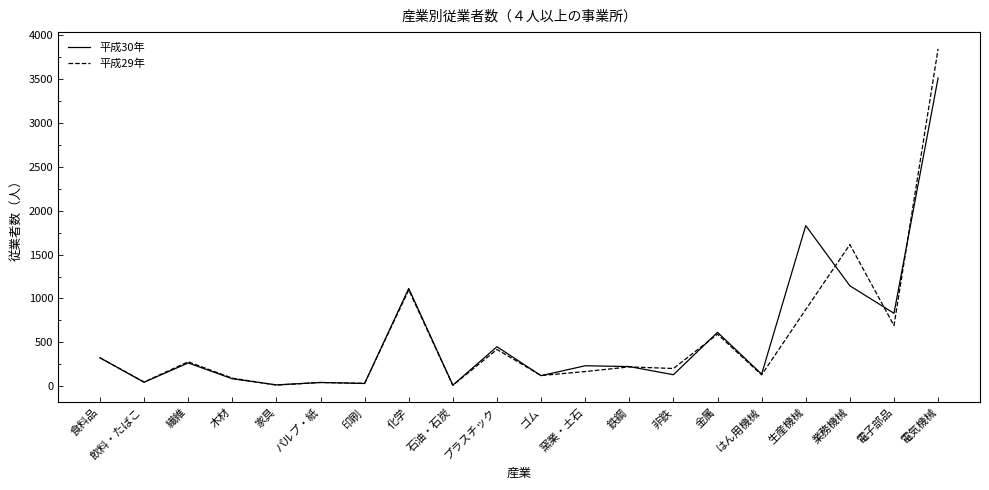

What is the average value of the 平成30年 series?

558